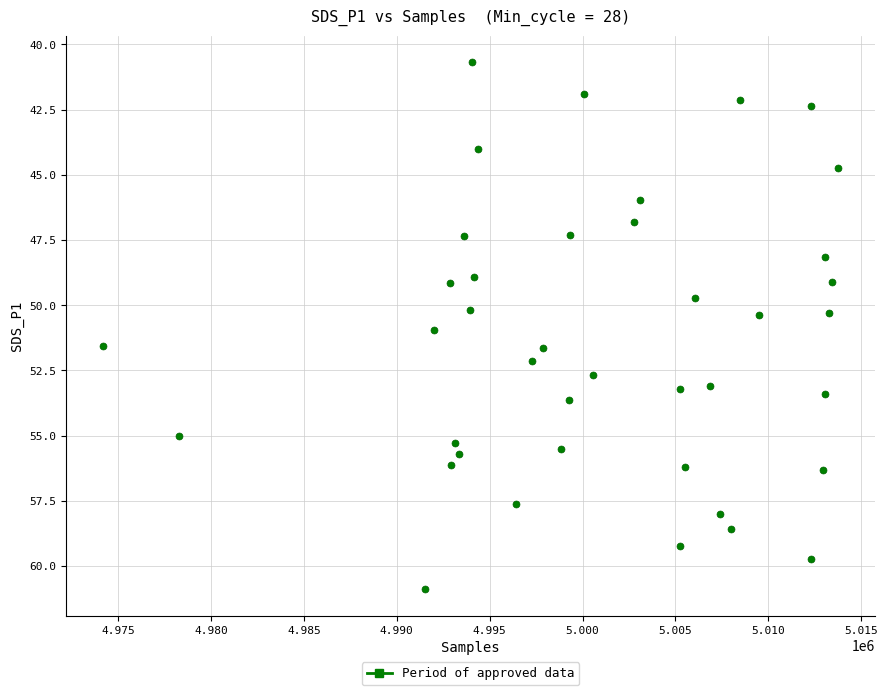

What is the range of X values (max minus min)?

39579.0